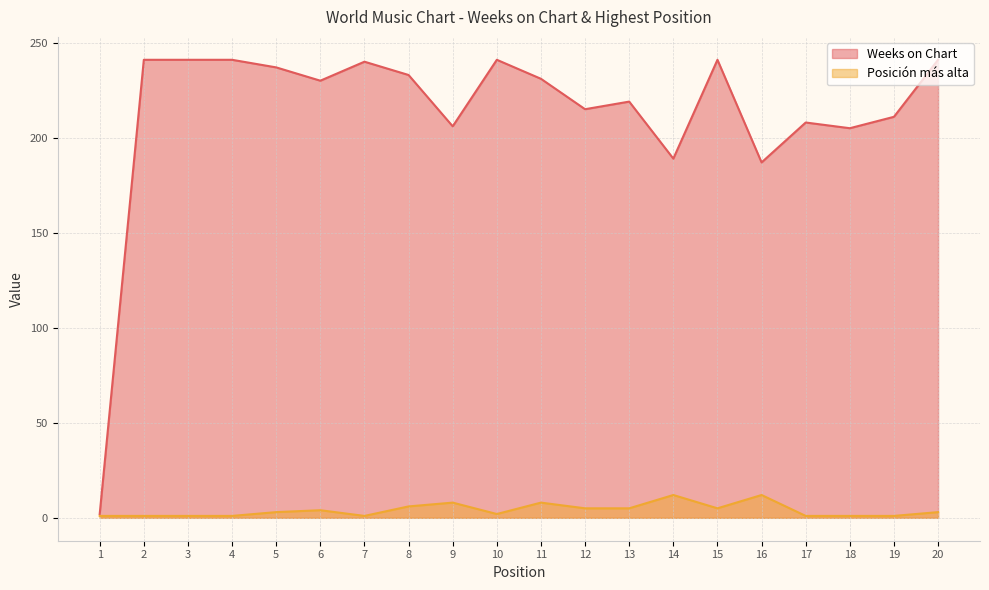

True or false: Weeks on Chart and Posición más alta intersect in this chart.

False